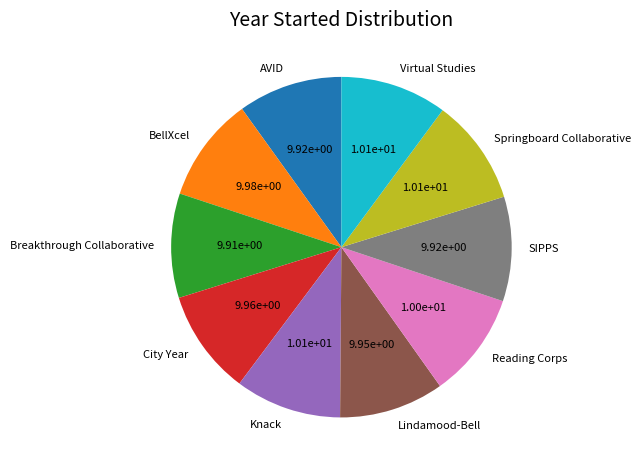

Do Virtual Studies and Breakthrough Collaborative together represent more than half of the pie?

No